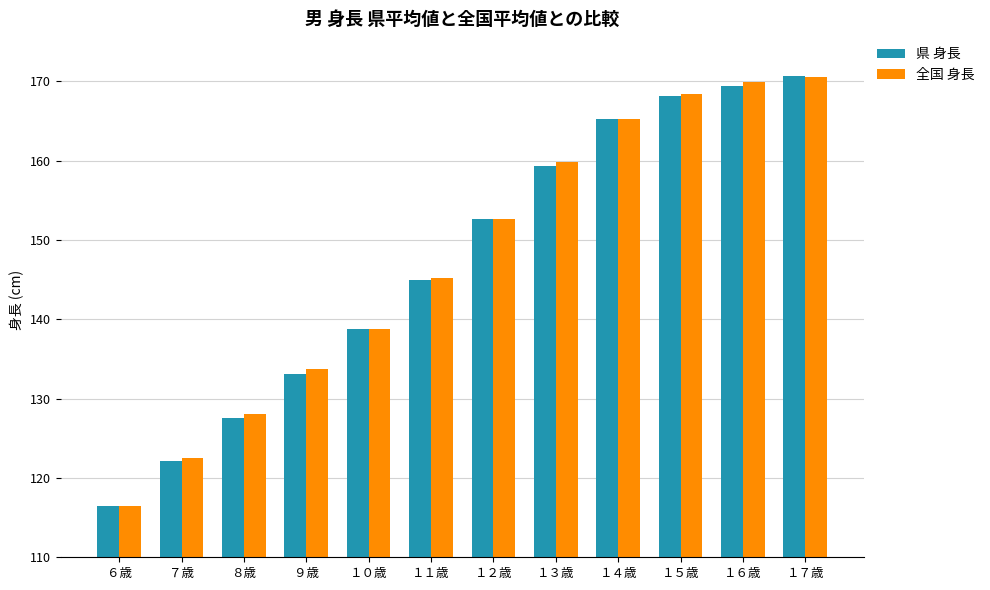

The value of 全国 身長 at ７歳 is 122.5. True or false?

True